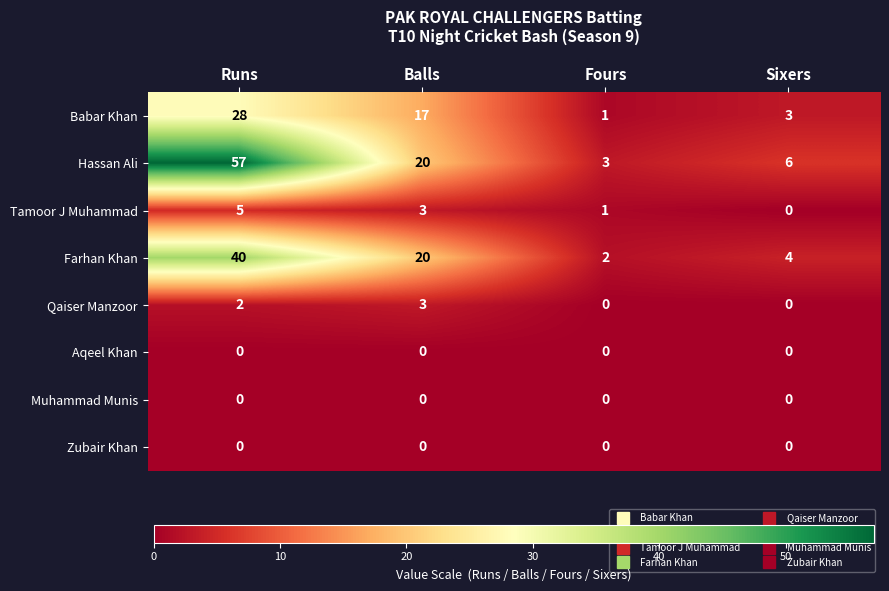

At which category is the sum across all series the highest?

Runs